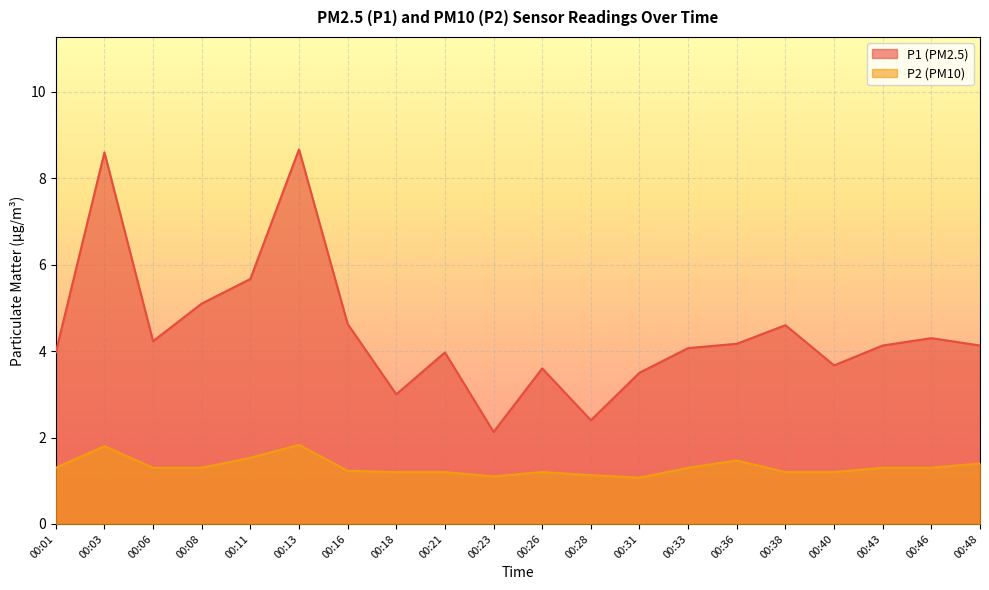

Which has a higher value, 00:36 or 00:43?

00:36